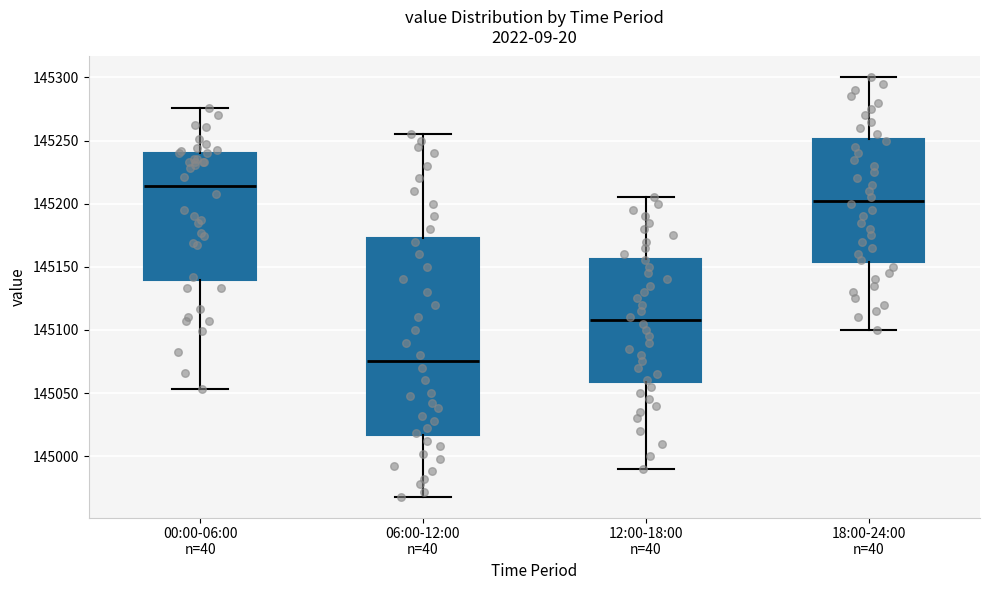

Reading left to right, transcribe this box plot: for each box, give where its median line is, the range the box spans, and where its two whiskers end, as read against the y-axis. The values are not printed on the chart, so give them approximately, as read against the axis.

00:00-06:00 n=40: median 145215, box 145140 to 145240, whiskers 145055 to 145275
06:00-12:00 n=40: median 145075, box 145015 to 145175, whiskers 144970 to 145255
12:00-18:00 n=40: median 145110, box 145060 to 145155, whiskers 144990 to 145205
18:00-24:00 n=40: median 145205, box 145155 to 145250, whiskers 145100 to 145300